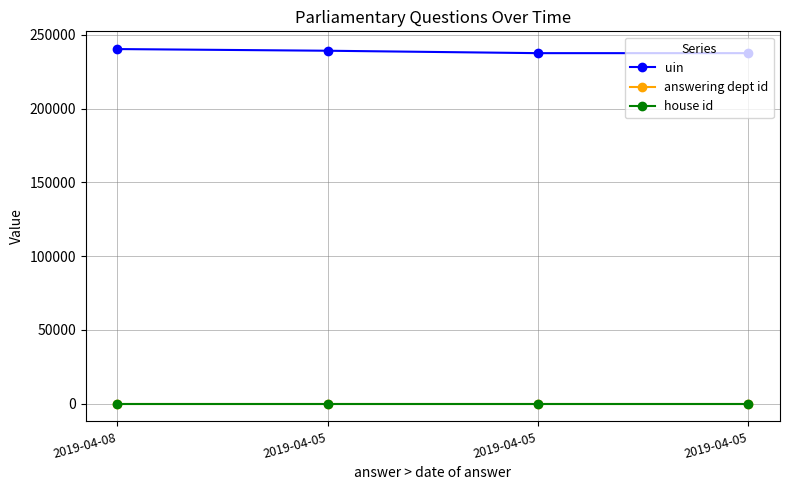

Which series has the largest range (max minus min)?

uin